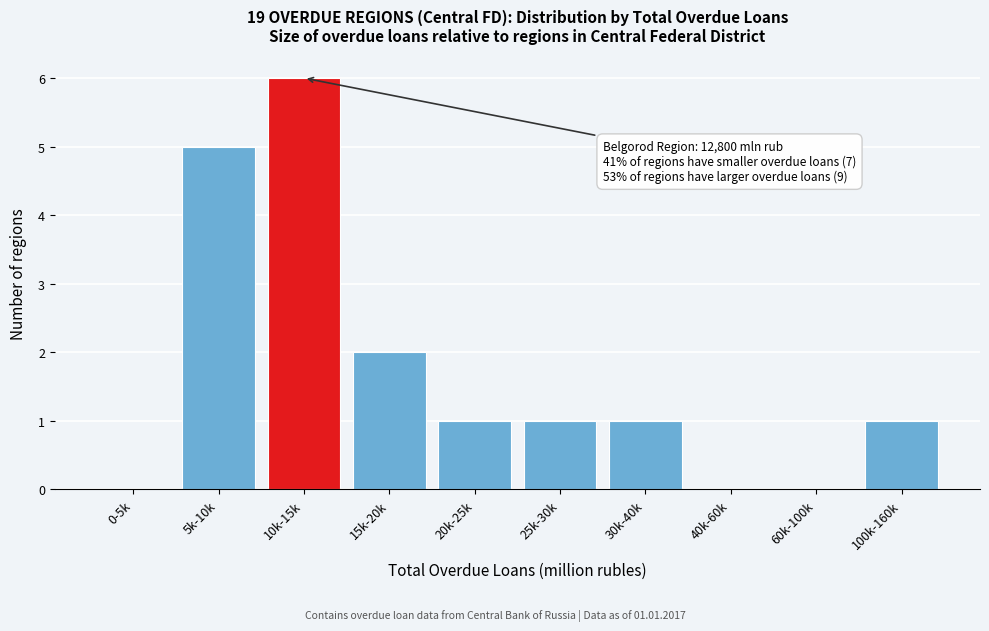

Reading right to left, list all the values displayed in this chart.

100k-160k=1	60k-100k=0	40k-60k=0	30k-40k=1	25k-30k=1	20k-25k=1	15k-20k=2	10k-15k=6	5k-10k=5	0-5k=0